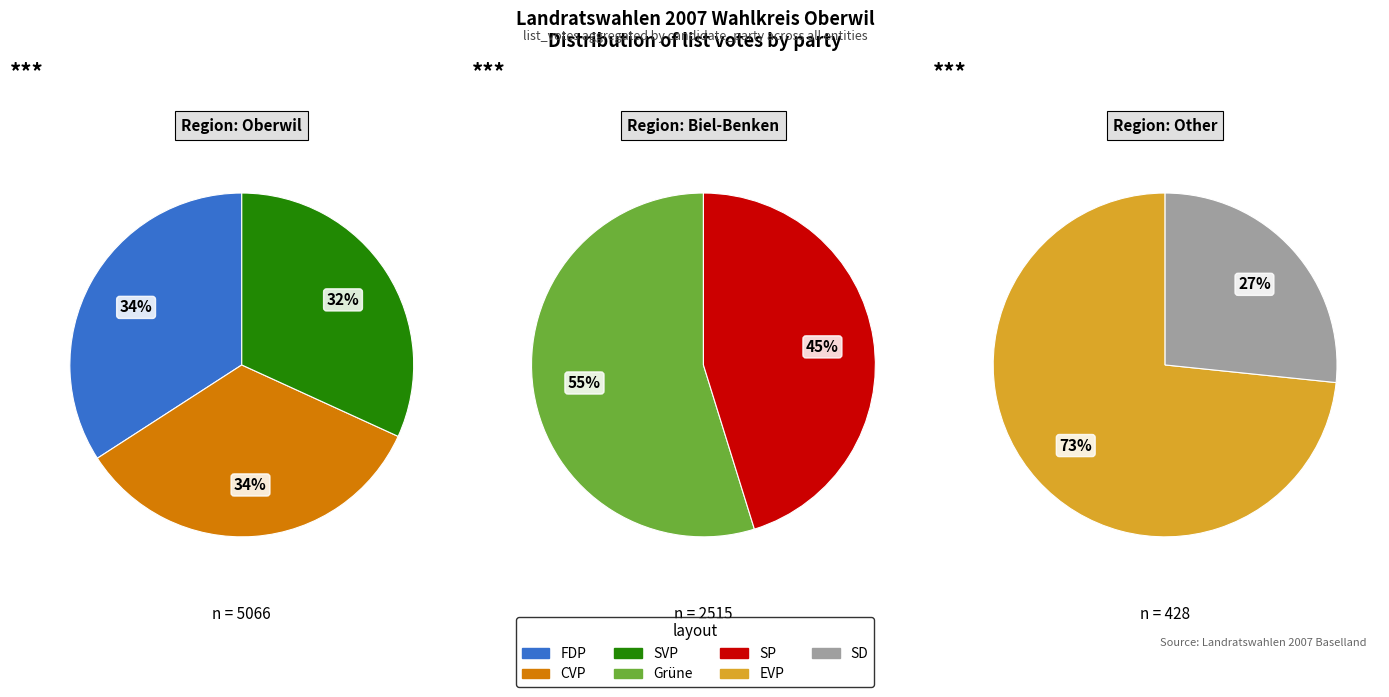

Is it true that EVP is 9% of the pie?

False